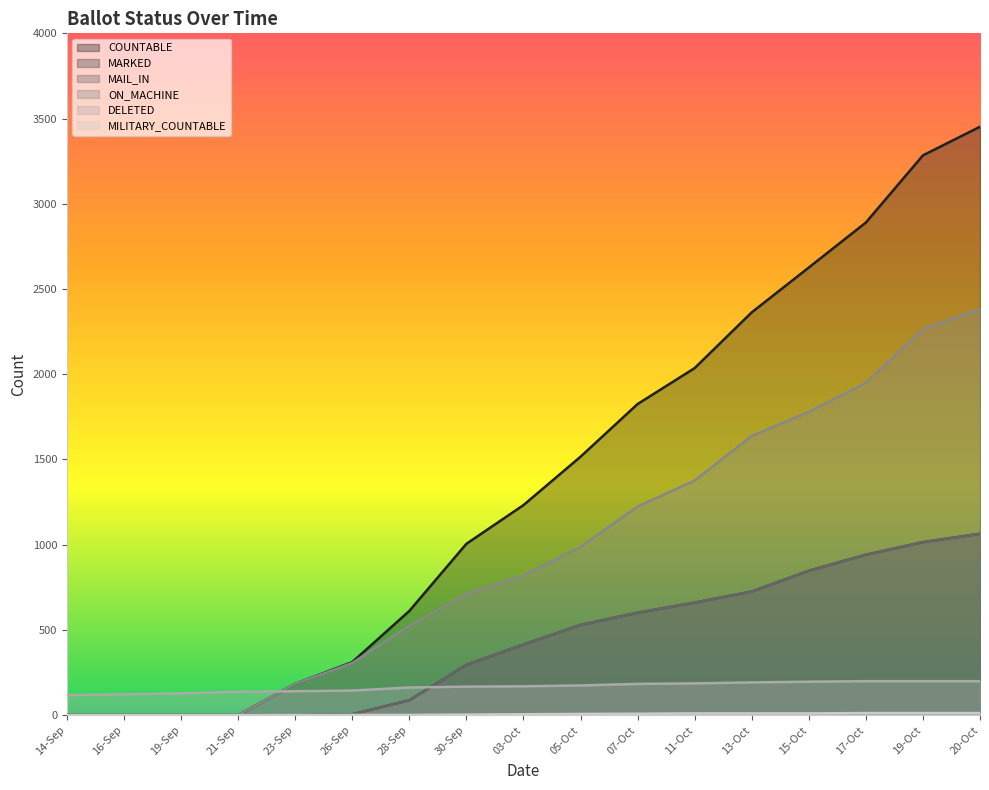

At 17-Oct, list the series in order from smallest to largest.

MILITARY_COUNTABLE, DELETED, MARKED, MAIL_IN, ON_MACHINE, COUNTABLE